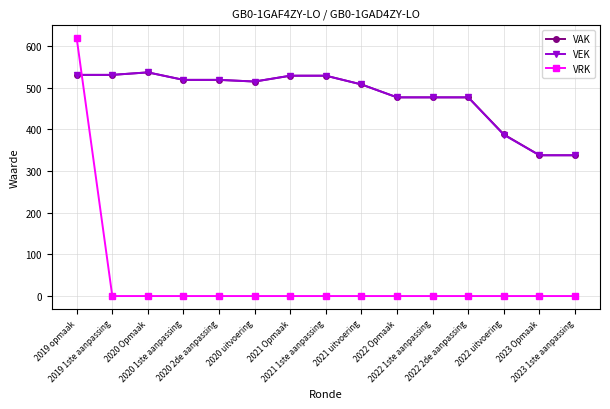

Which series has the widest spread of values?

VRK